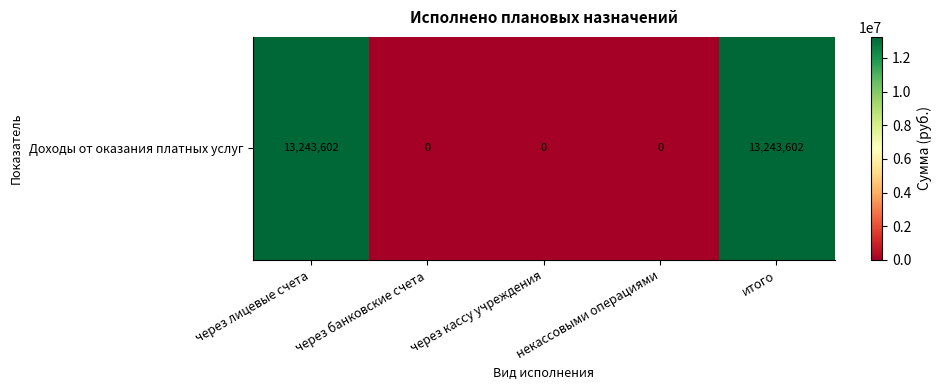

The chart shows a value of 0.0 at через банковские счета. True or false?

True